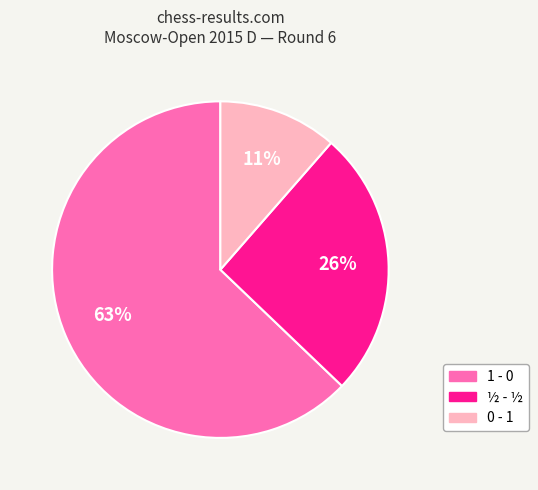

To the nearest percent, what is the combined percentage of ½ - ½ and 1 - 0?

89%